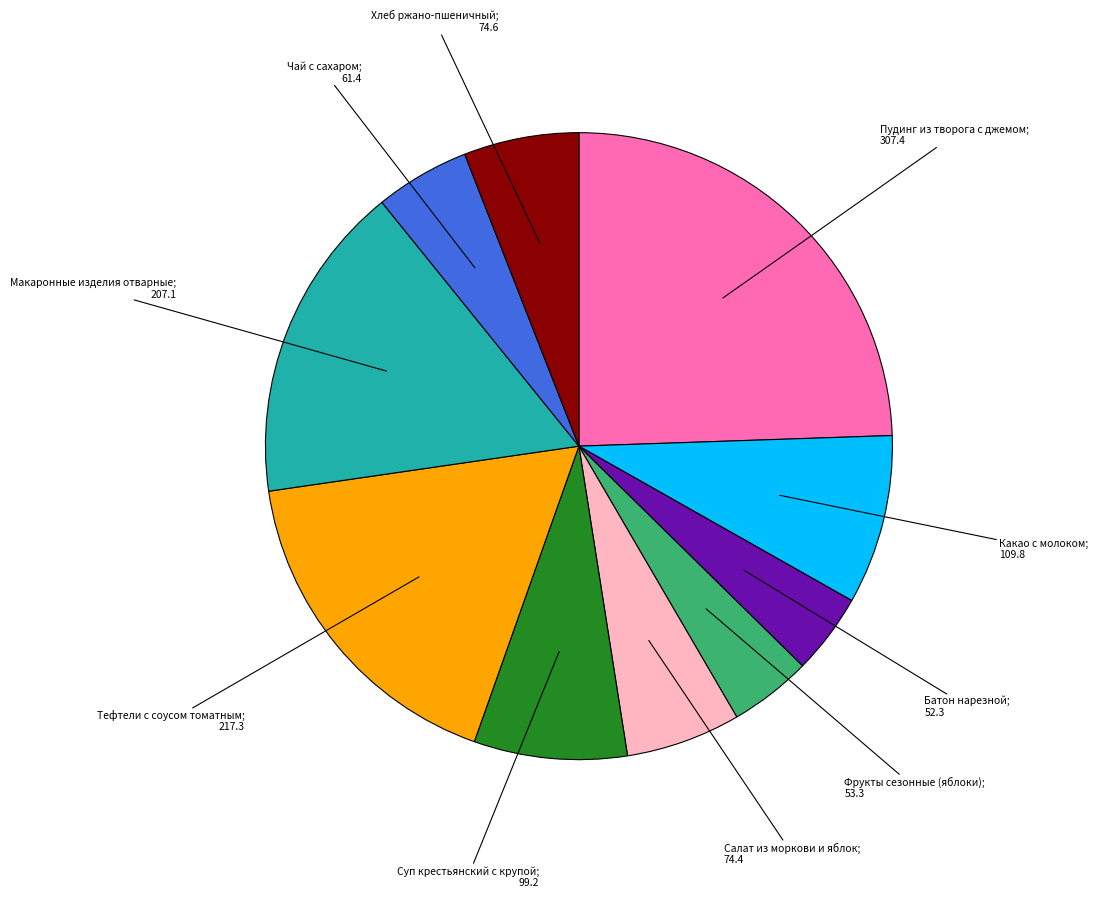

How many slices are in this pie chart?

10